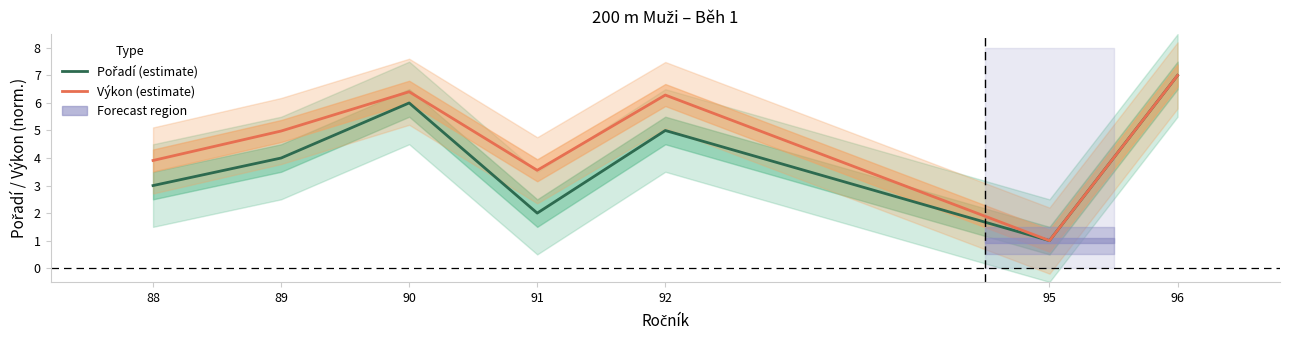

How many lines are shown in the chart?

2